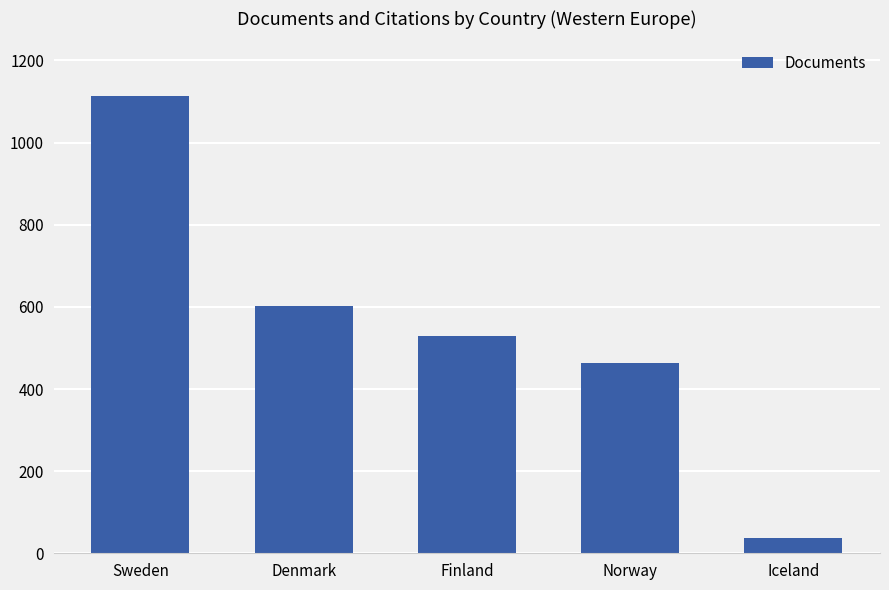

Approximately how many times larger is the value at Finland compared to Iceland?

14.3